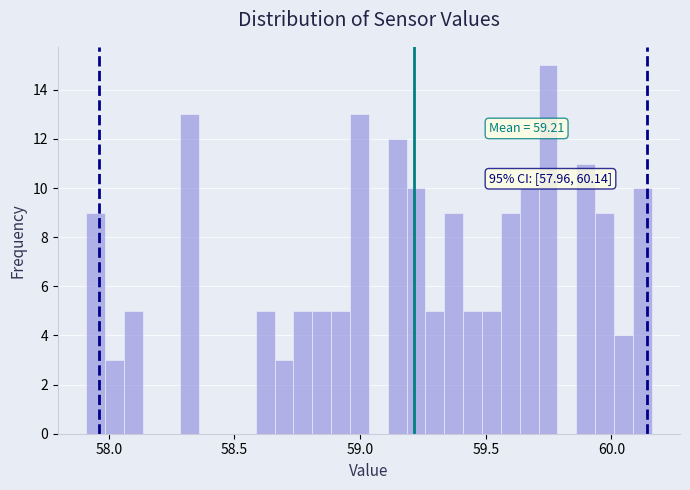

Around what value on the x-axis is the tallest bar? Give the approximate position of its centre, as read against the axis.

59.75